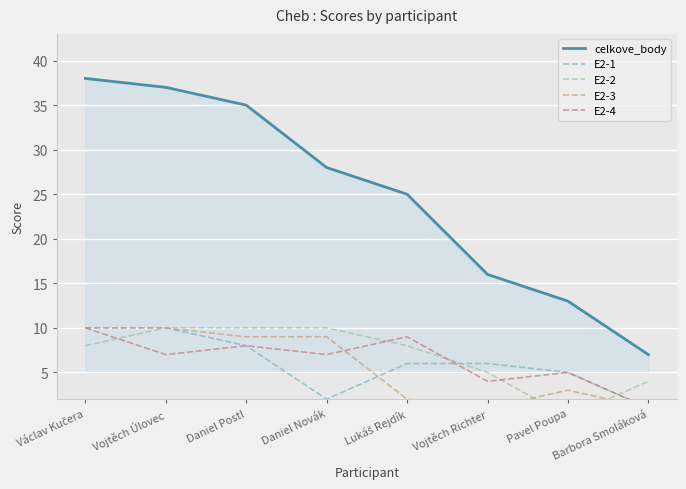

Where is the first local minimum for E2-2?

Pavel Poupa